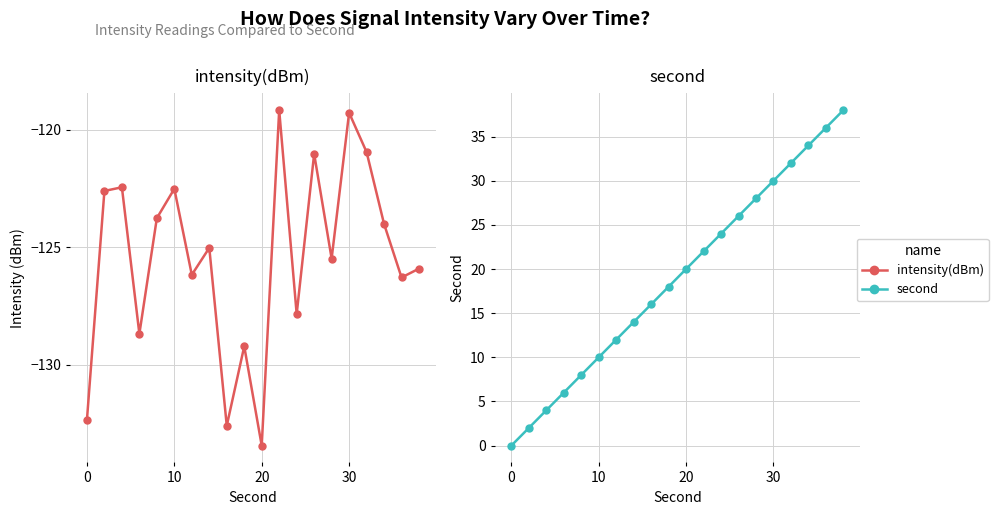

How many lines are shown in the chart?

2